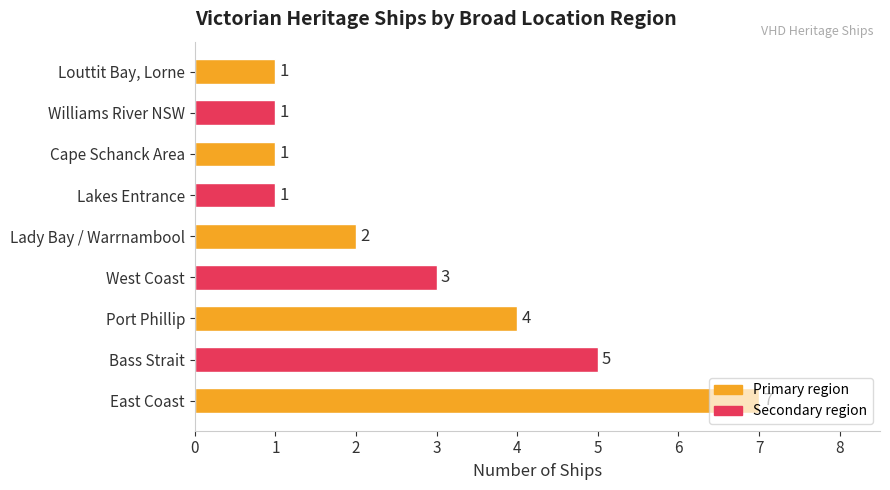

How many data points are less than 2?

4